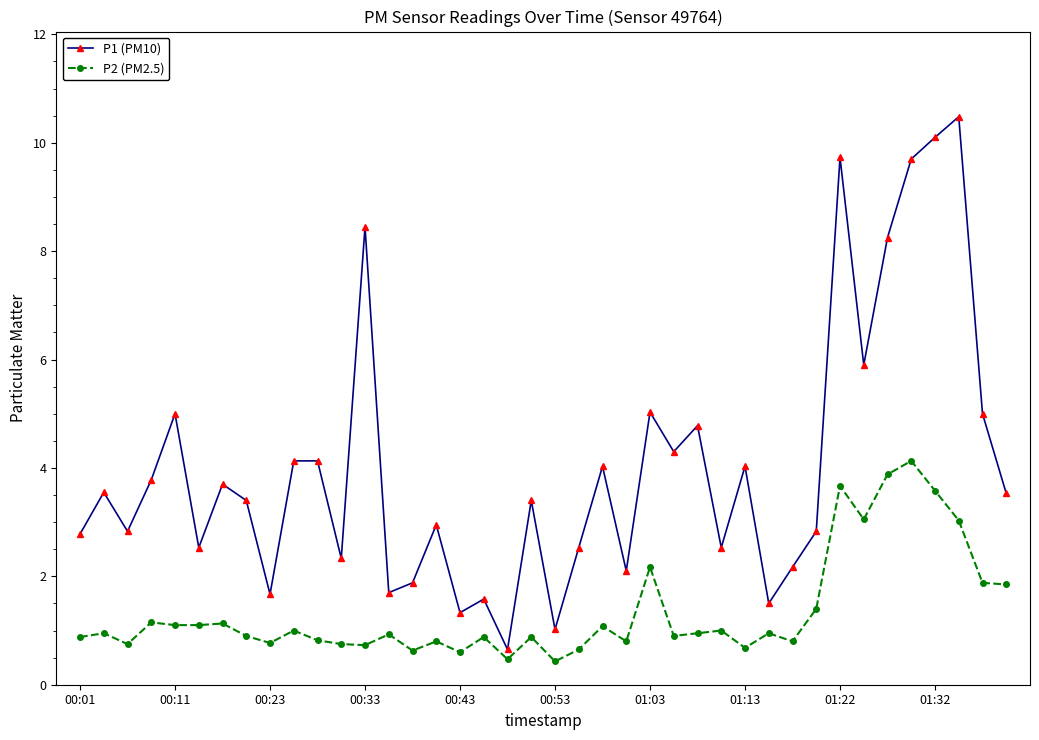

What is the maximum value shown in the chart?

10.5